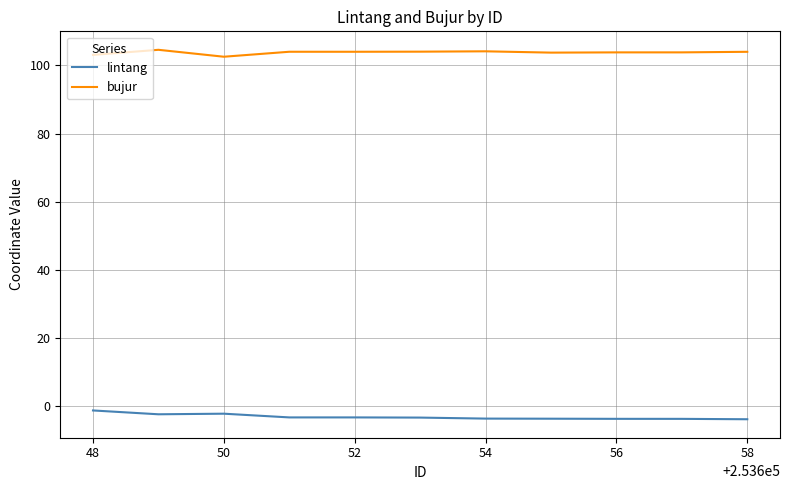

True or false: lintang and bujur cross at least once.

False